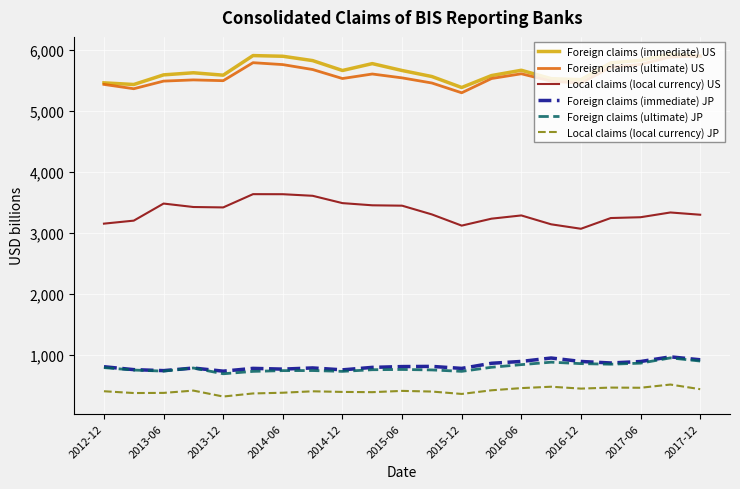

True or false: Foreign claims (ultimate) JP and Foreign claims (ultimate) US intersect in this chart.

False